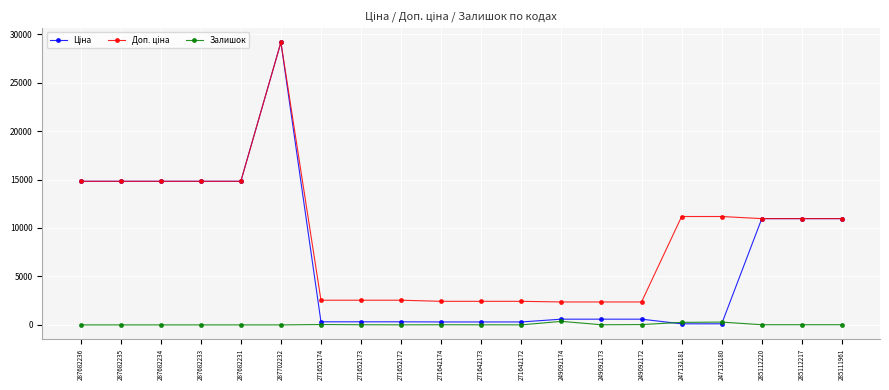

What is the maximum value shown in the chart?

29152.3